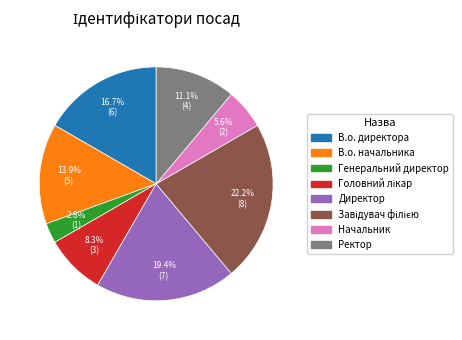

How many segments does this pie chart have?

8